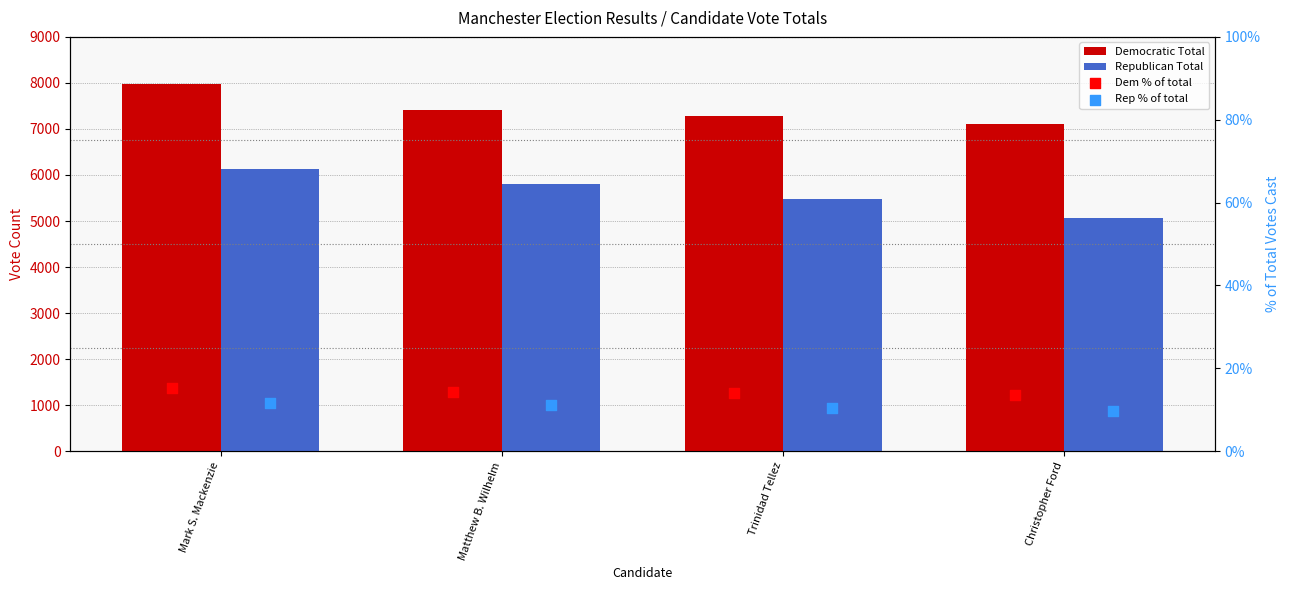

Which series reaches the maximum Y coordinate?

Democratic Total